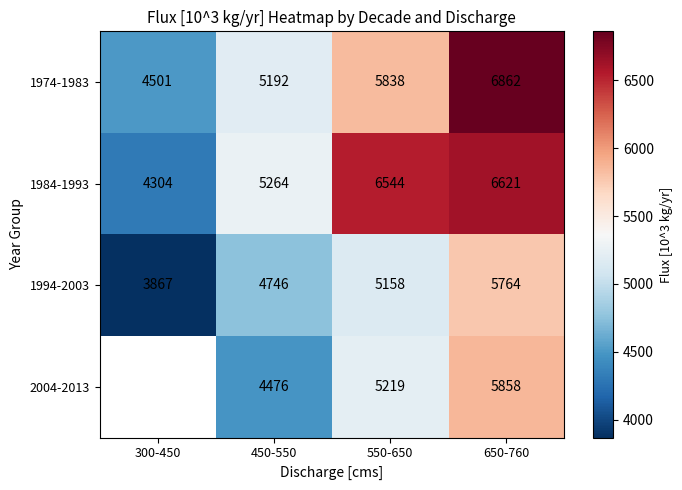

What is the difference between the highest and lowest values at 450-550?

788